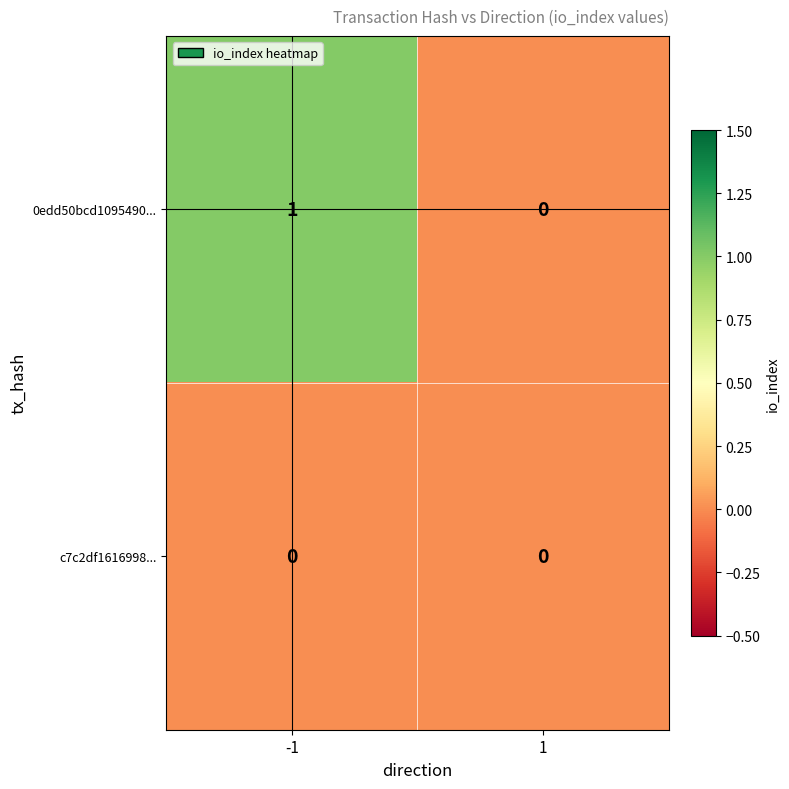

Reading left to right, transcribe all the data shown in this chart.

0edd50bcd1095490...: 1	0
c7c2df1616998...: 0	0